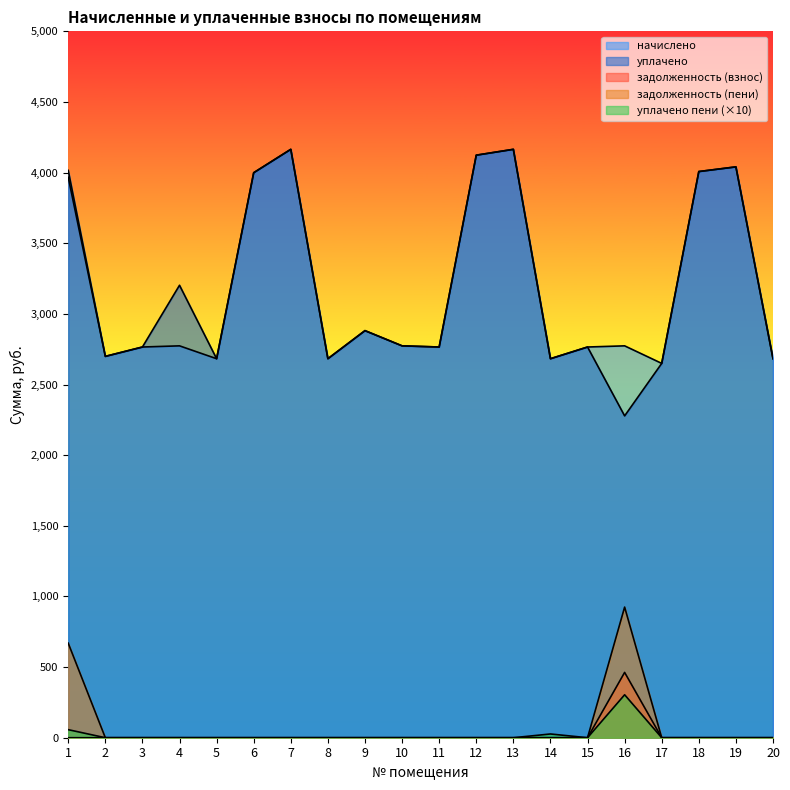

True or false: уплачено пени and задолженность (взнос) cross at least once.

False